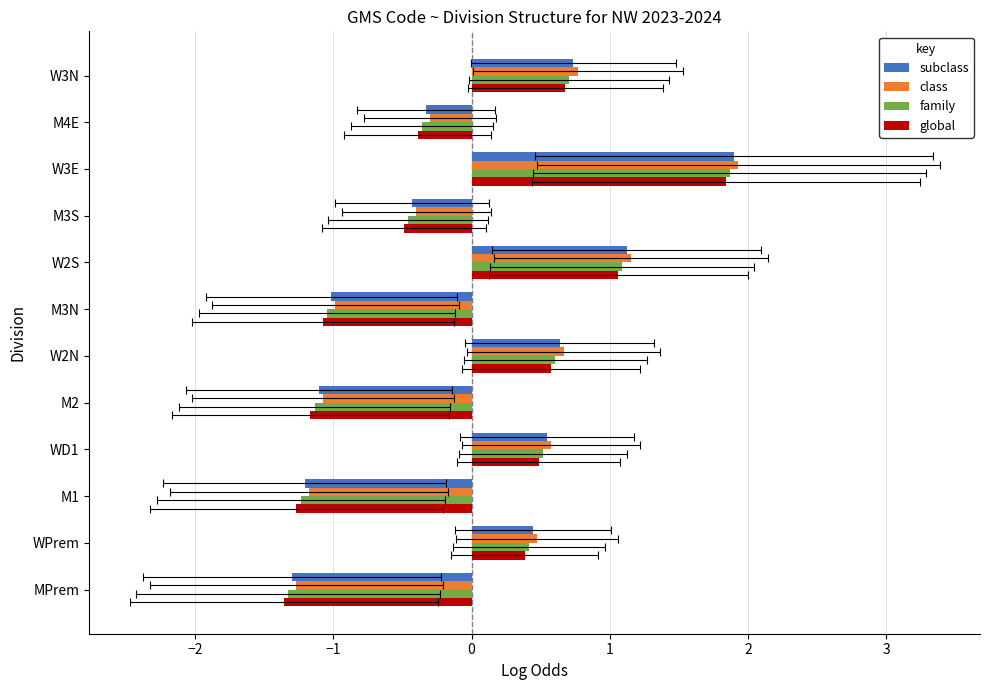

What is the difference between the maximum and minimum values in the family series?

3.2